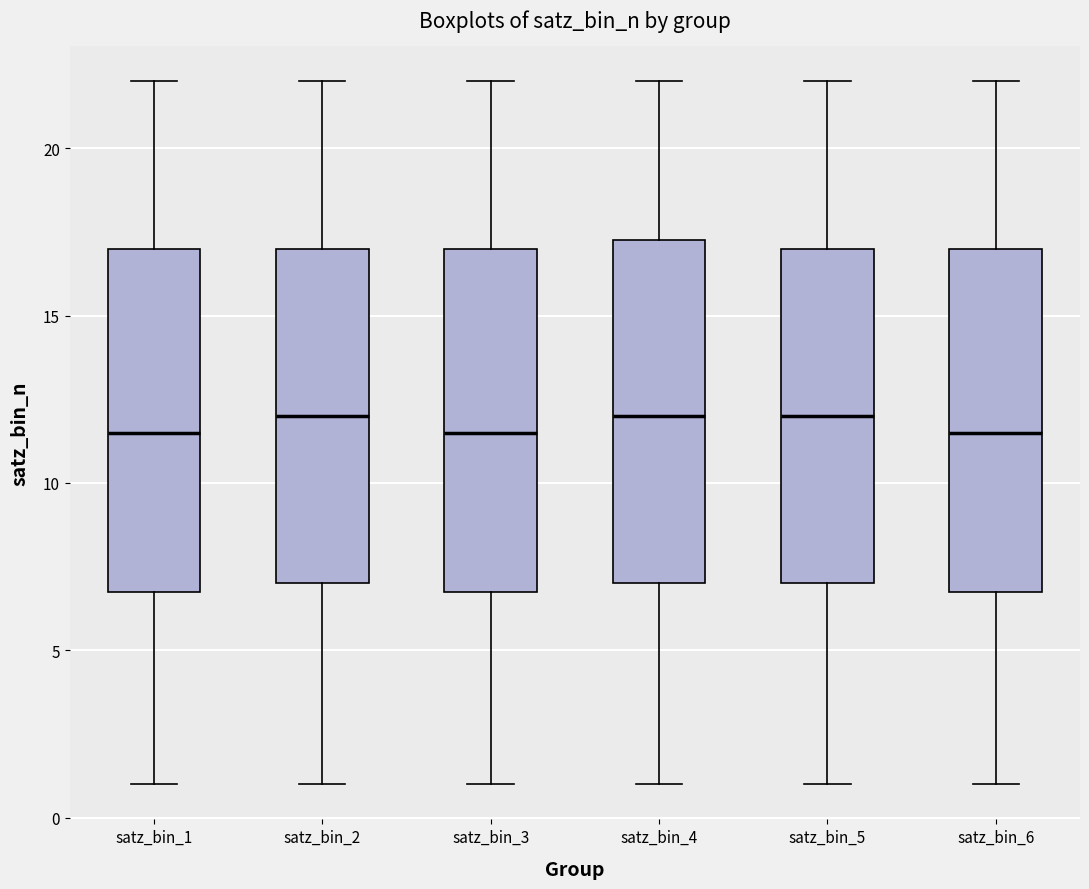

Reading left to right, read every box against the y-axis: the position of its median line, the range the box covers, and the ends of its whiskers. The values are not printed on the chart, so give them approximately, as read against the axis.

satz_bin_1: median 11.5, box 7.0 to 17.0, whiskers 1.0 to 22.0
satz_bin_2: median 12.0, box 7.0 to 17.0, whiskers 1.0 to 22.0
satz_bin_3: median 11.5, box 7.0 to 17.0, whiskers 1.0 to 22.0
satz_bin_4: median 12.0, box 7.0 to 17.5, whiskers 1.0 to 22.0
satz_bin_5: median 12.0, box 7.0 to 17.0, whiskers 1.0 to 22.0
satz_bin_6: median 11.5, box 7.0 to 17.0, whiskers 1.0 to 22.0